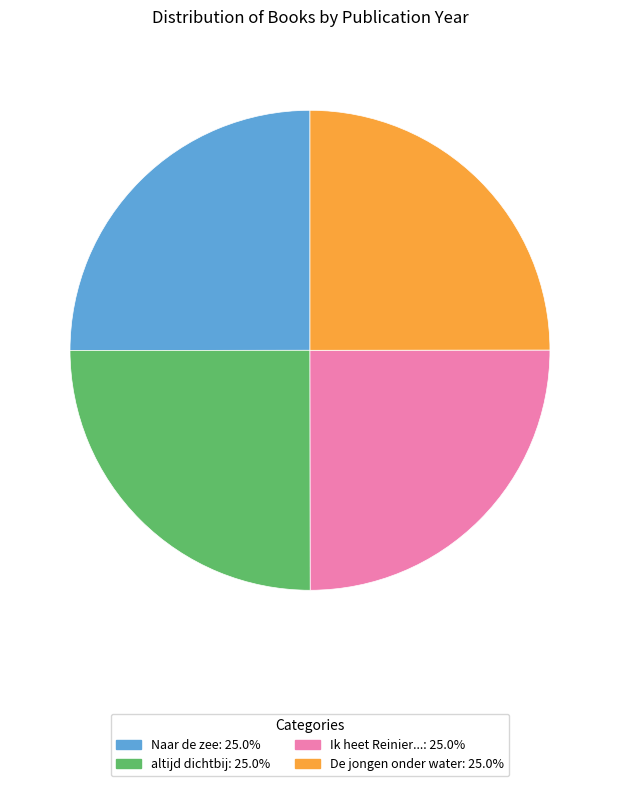

Is there any slice that represents more than half of the pie?

No